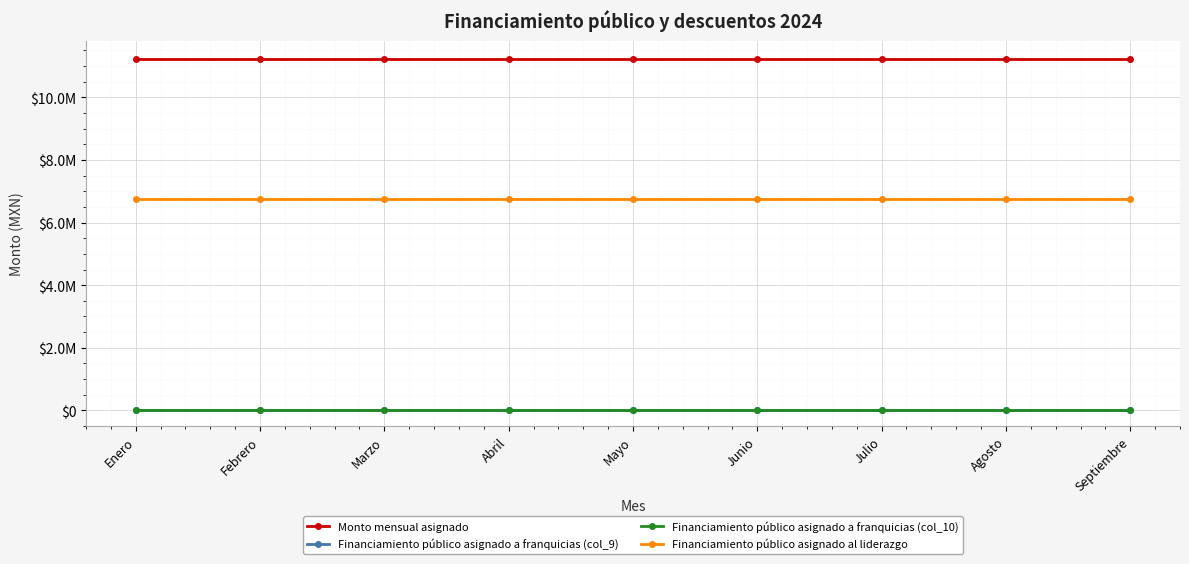

Which label corresponds to the largest value in the chart?

Enero